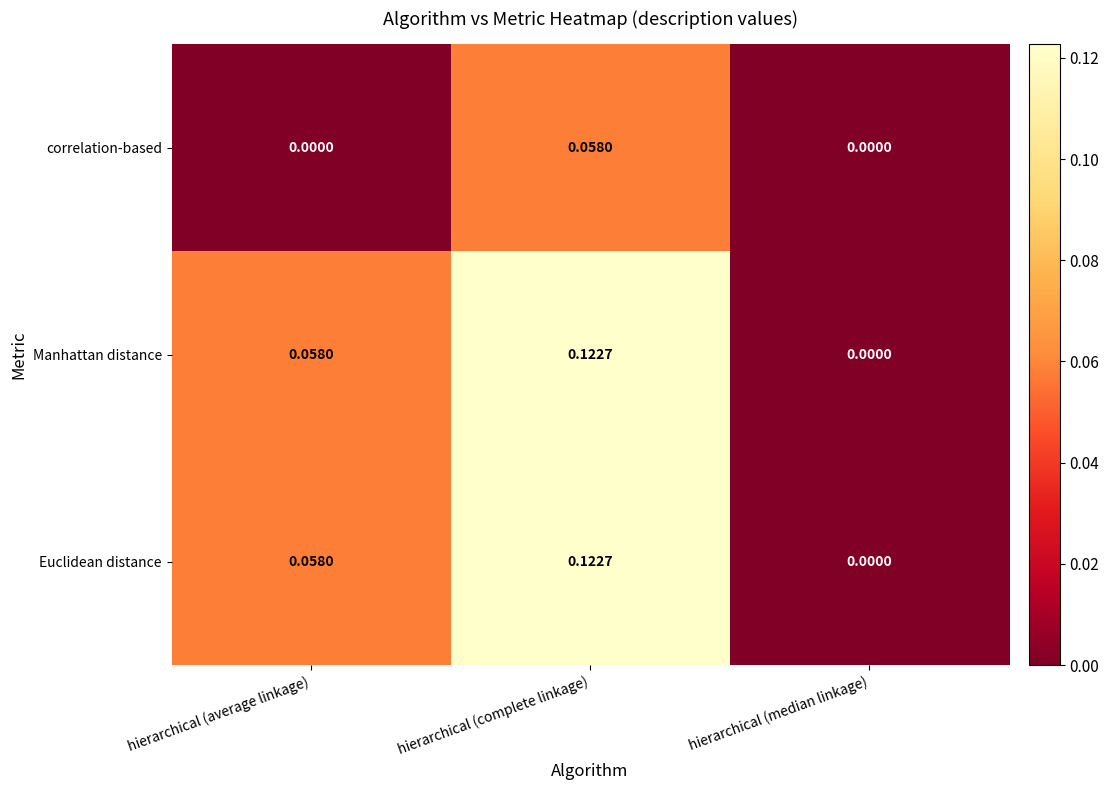

Is the value of Euclidean distance at hierarchical (median linkage) greater than the value of Manhattan distance at hierarchical (complete linkage)?

No